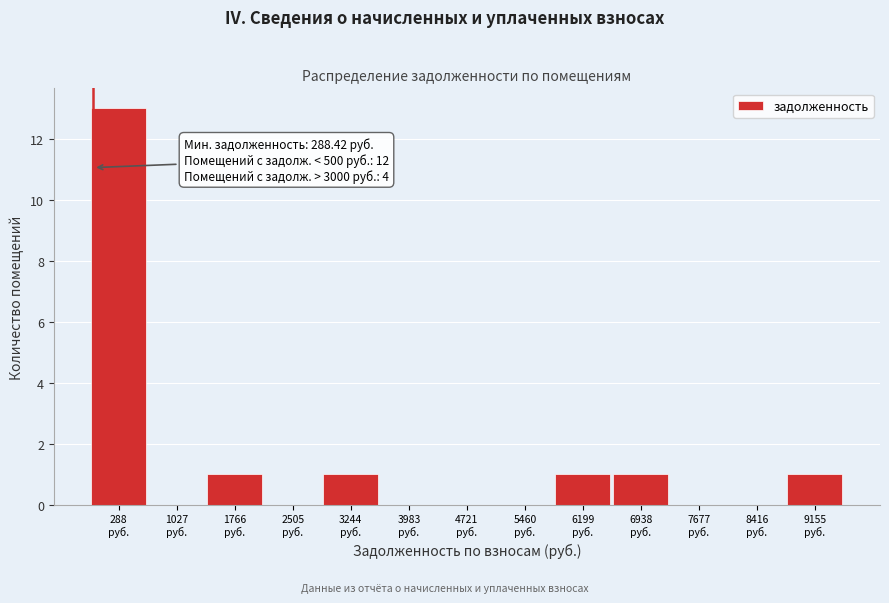

What is the greatest value displayed?

13